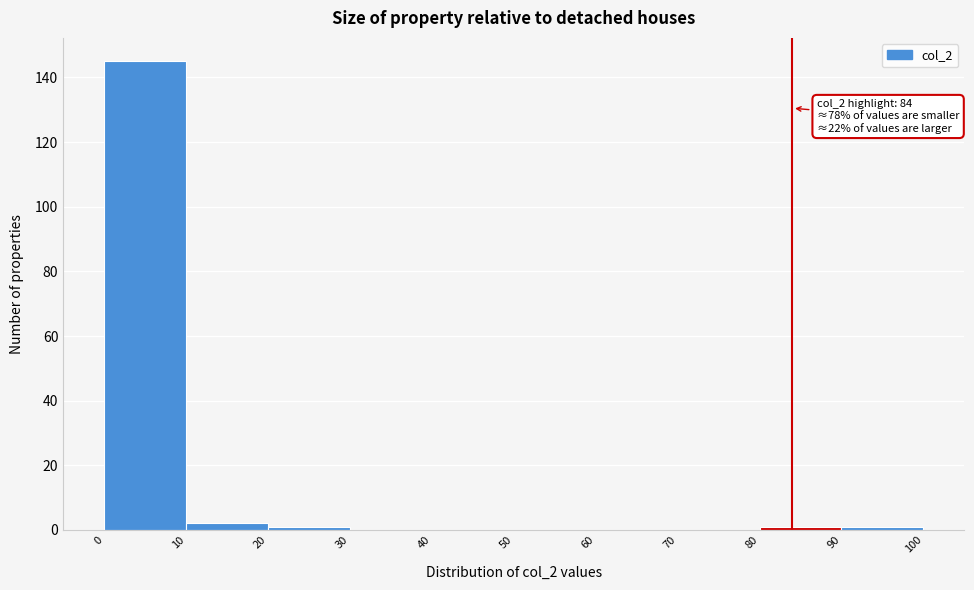

Which range on the x-axis has the tallest bar?

0 to 10